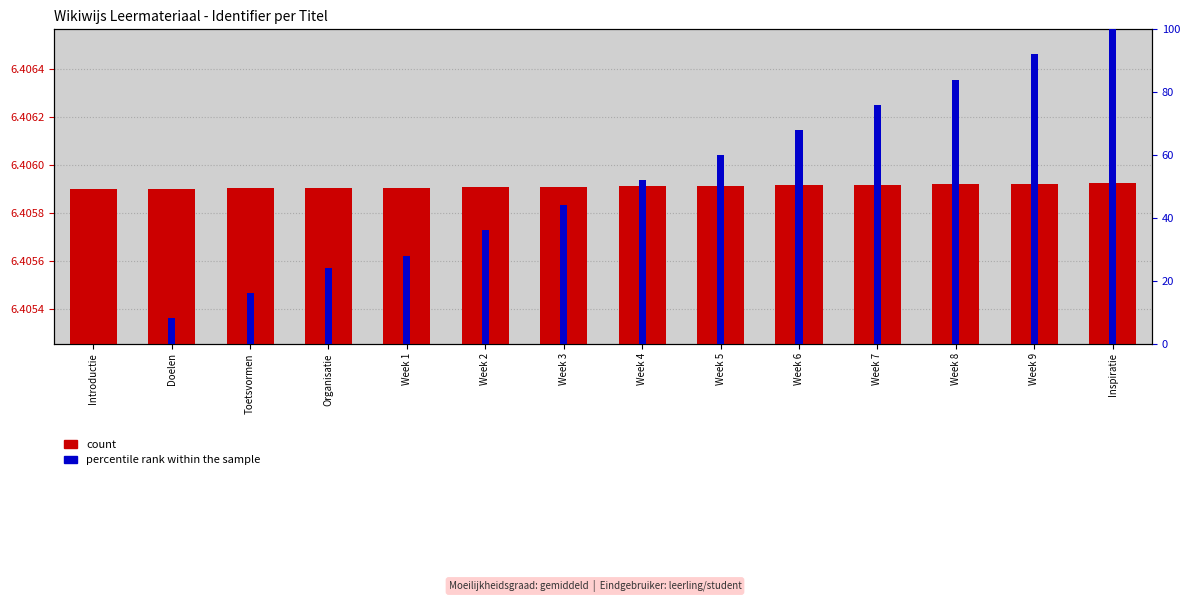

Rank the categories by percentile rank within the sample value from lowest to highest.

Introductie, Doelen, Toetsvormen, Organisatie, Week 1, Week 2, Week 3, Week 4, Week 5, Week 6, Week 7, Week 8, Week 9, Inspiratie